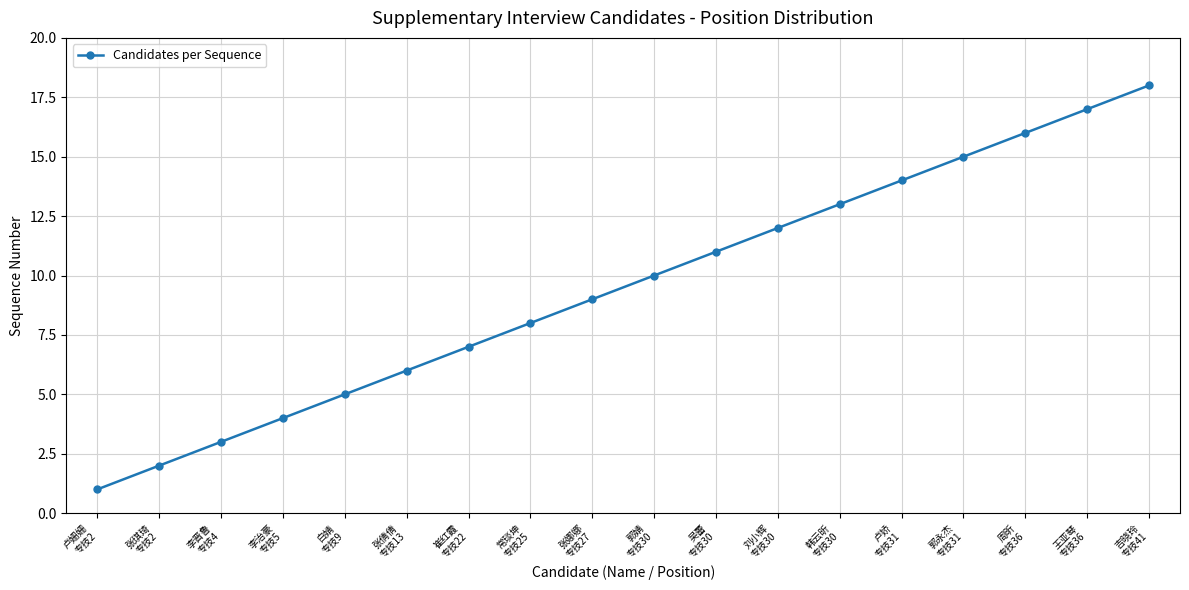

Reading left to right, extract all data points from this chart.

1	2	3	4	5	6	7	8	9	10	11	12	13	14	15	16	17	18